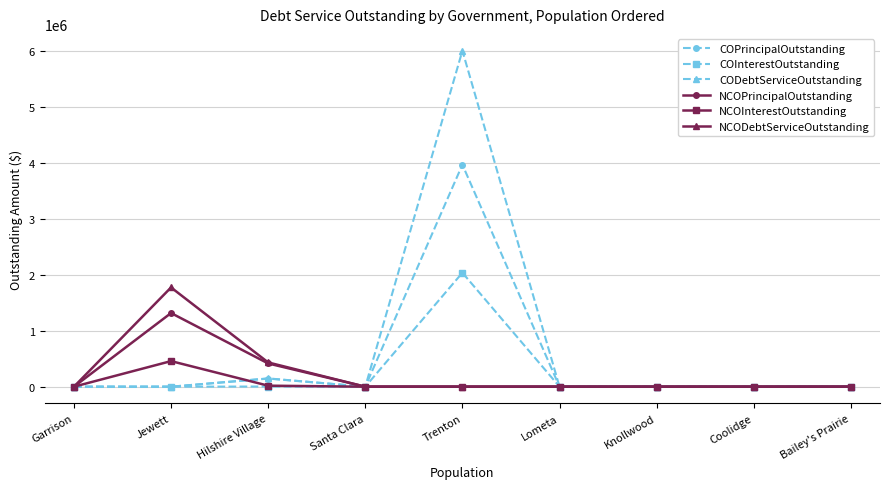

Which label corresponds to the largest value in the chart?

Trenton